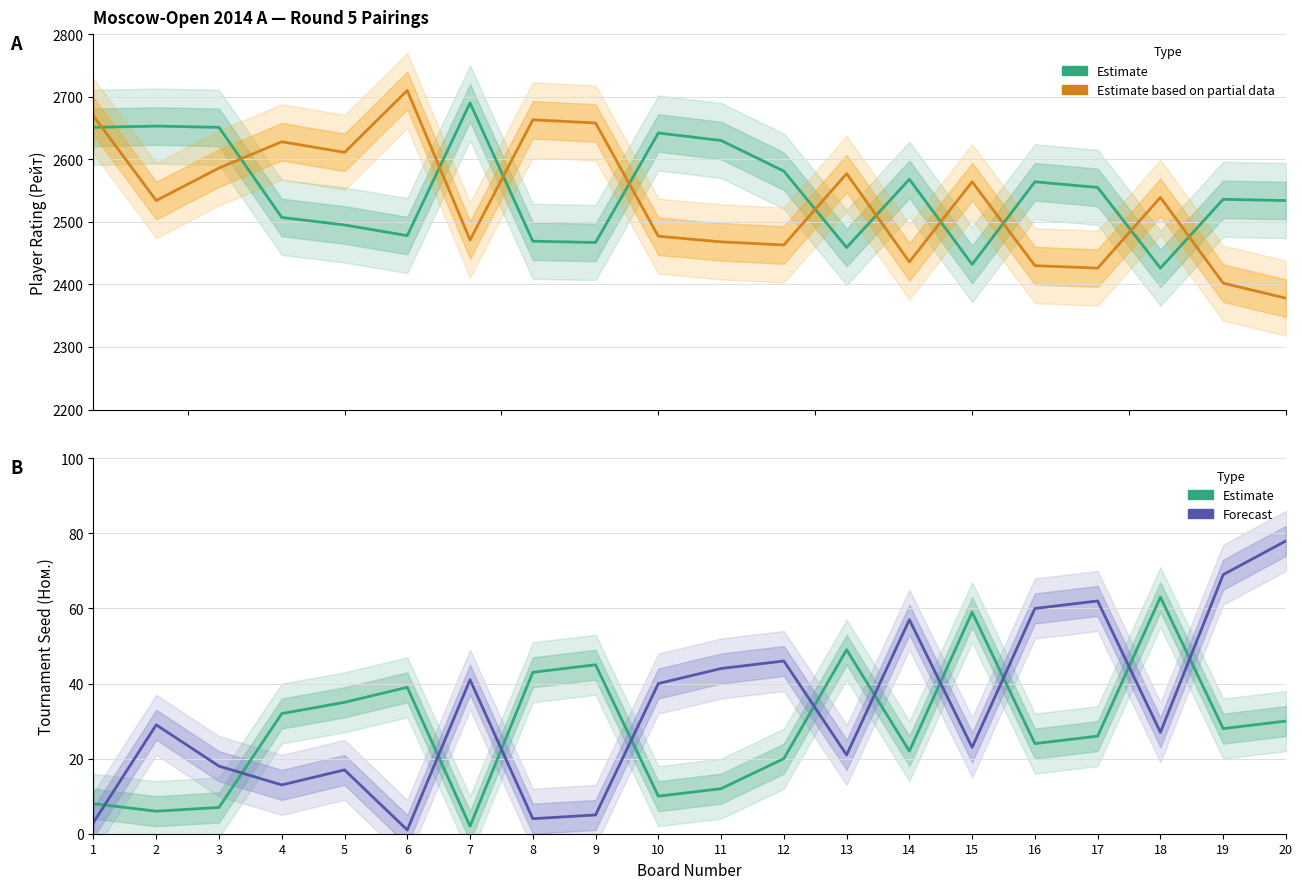

What is the maximum value shown in the chart?

2710